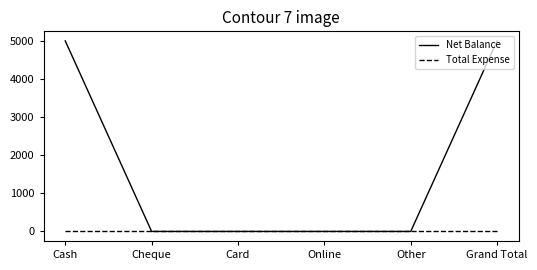

At how many categories does at least one series exceed 1695?

2